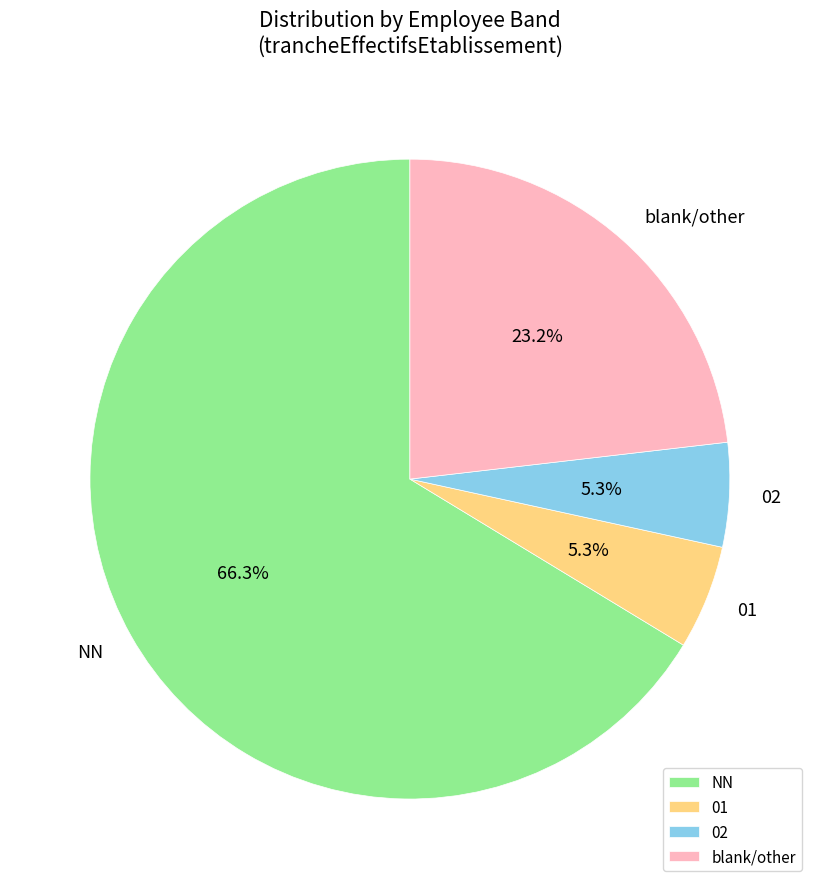

Between blank/other and NN, which is larger?

NN